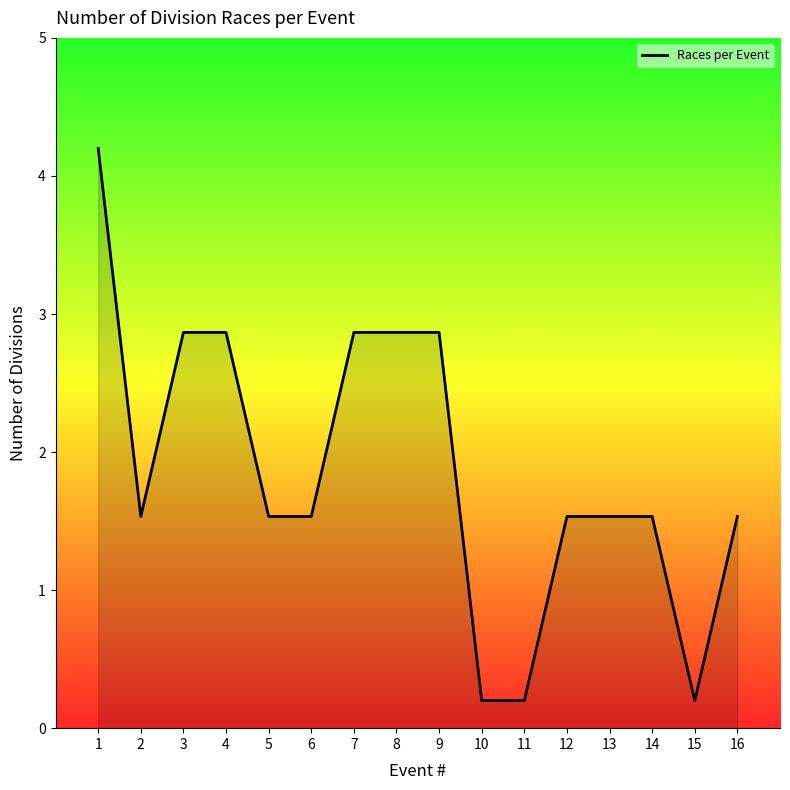

What is the greatest value displayed?

4.2